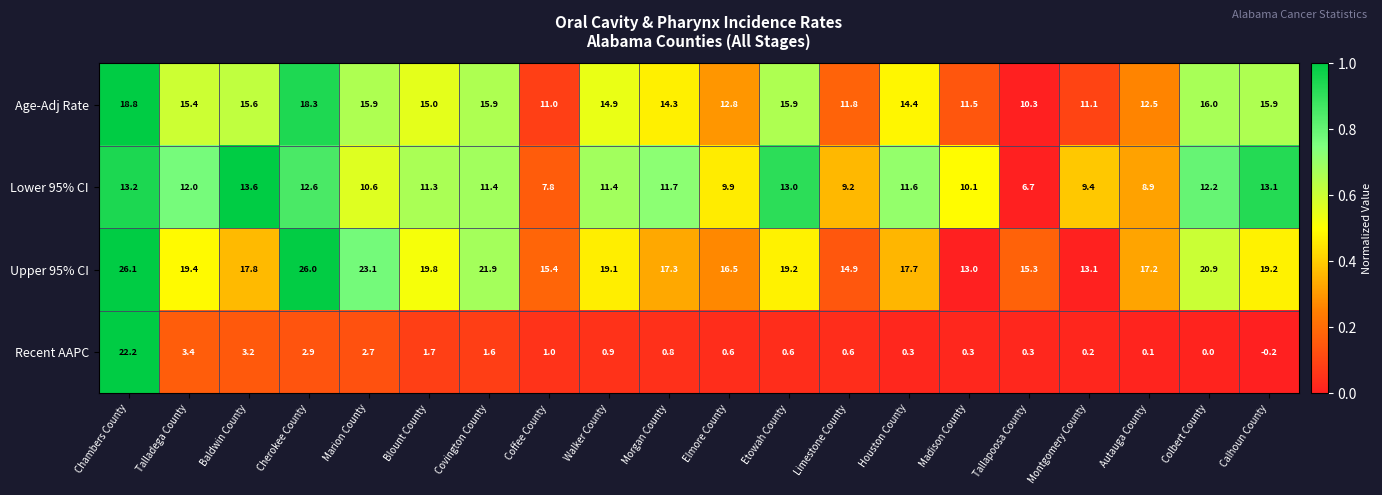

At which category does the chart reach its minimum across all series?

Calhoun County